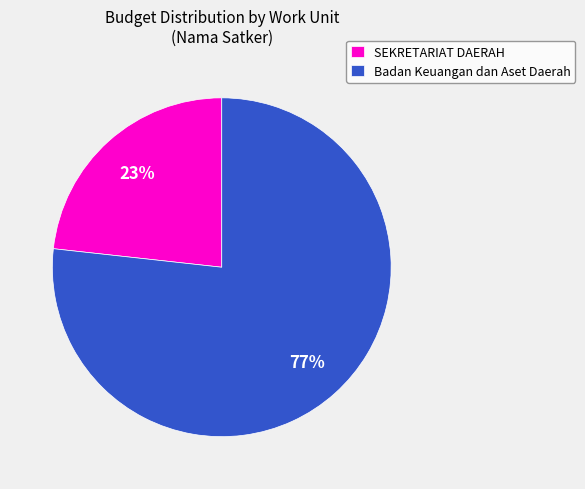

To the nearest percent, what is the average slice percentage?

50%